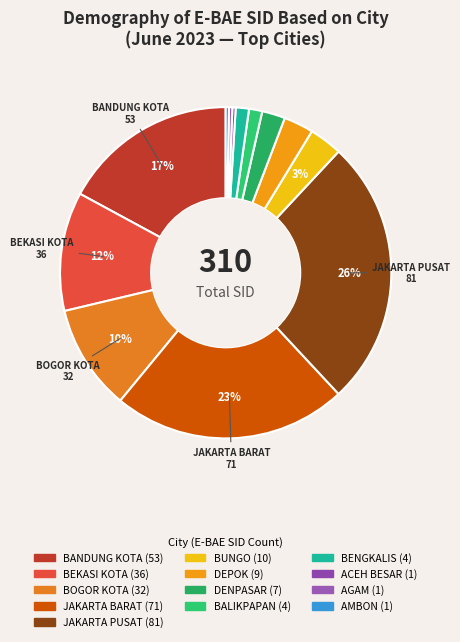

Count the number of slices in the pie.

13